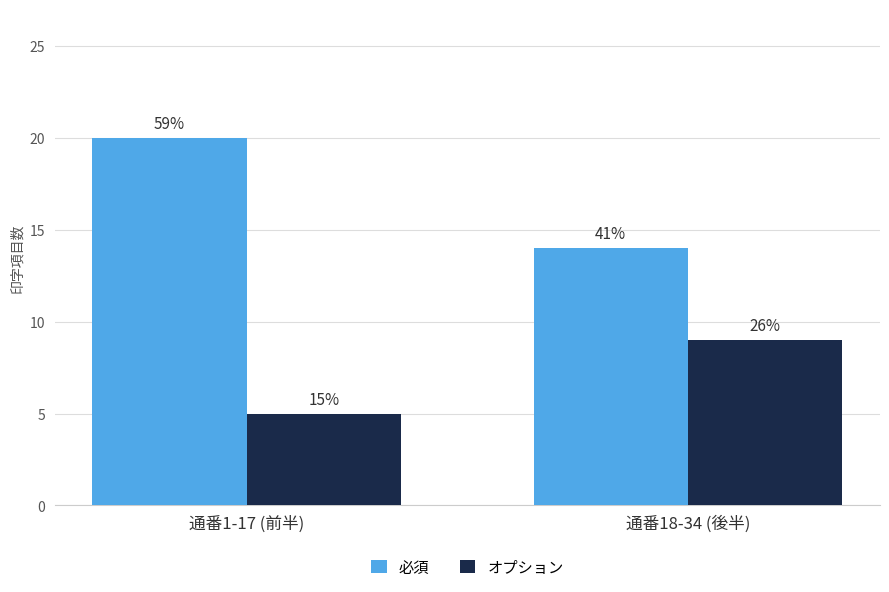

What are all the series names shown in the legend?

必須, オプション